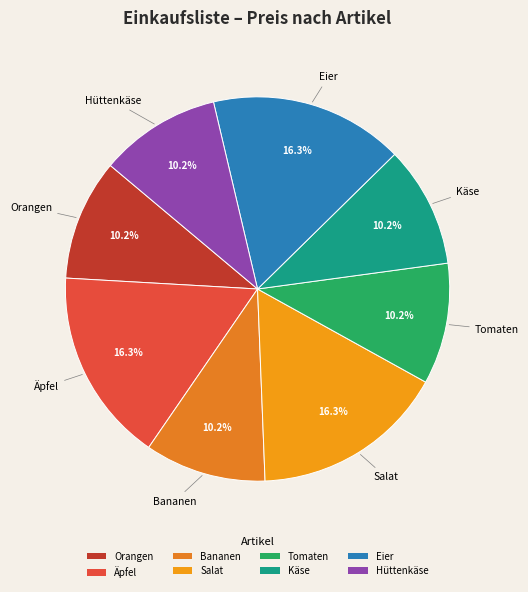

True or false: Käse accounts for 10% of the total.

True